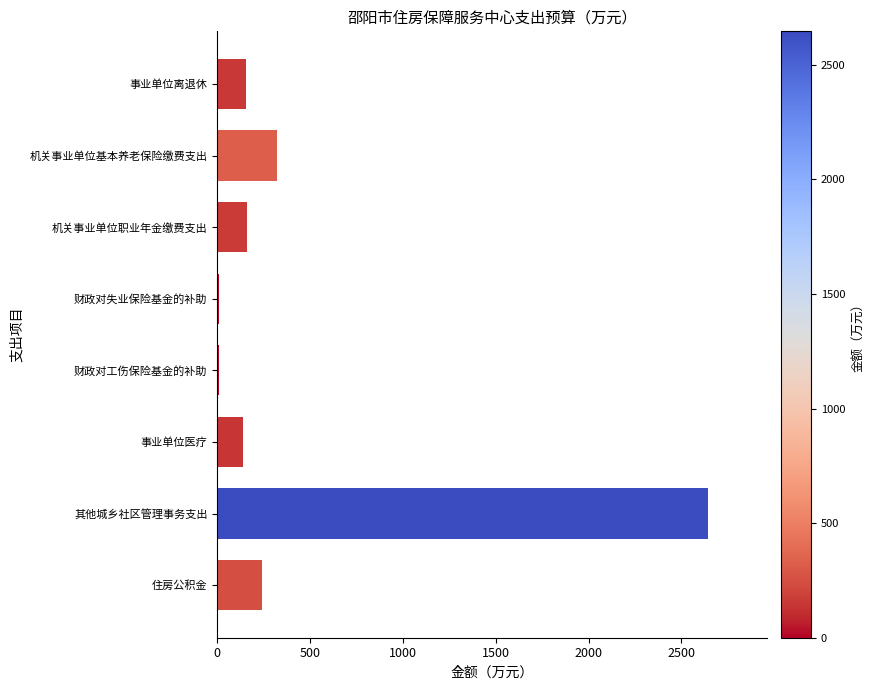

Where is the data nearest to the value 1326?

机关事业单位基本养老保险缴费支出